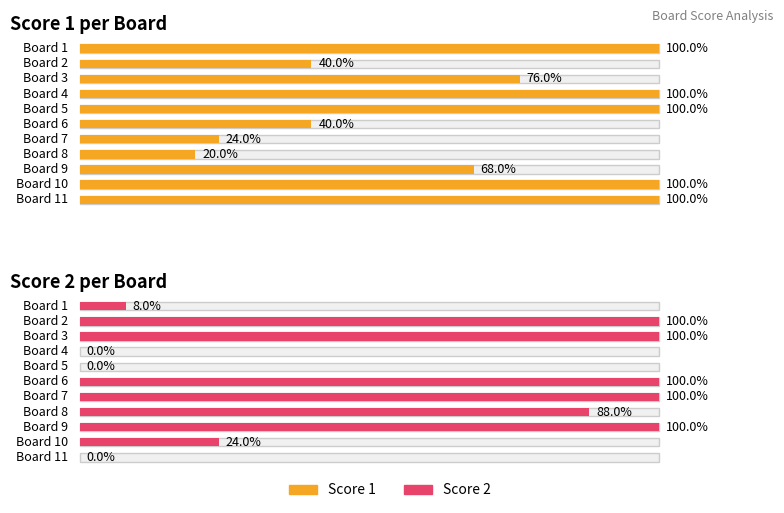

At how many categories does at least one series exceed 7?

11